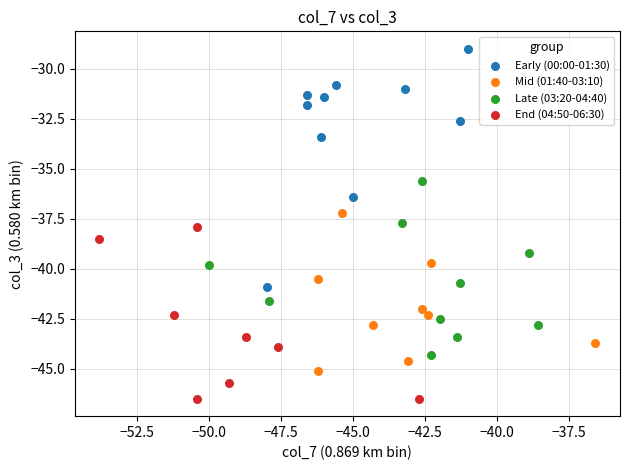

Which series reaches the maximum Y coordinate?

Early (00:00-01:30)